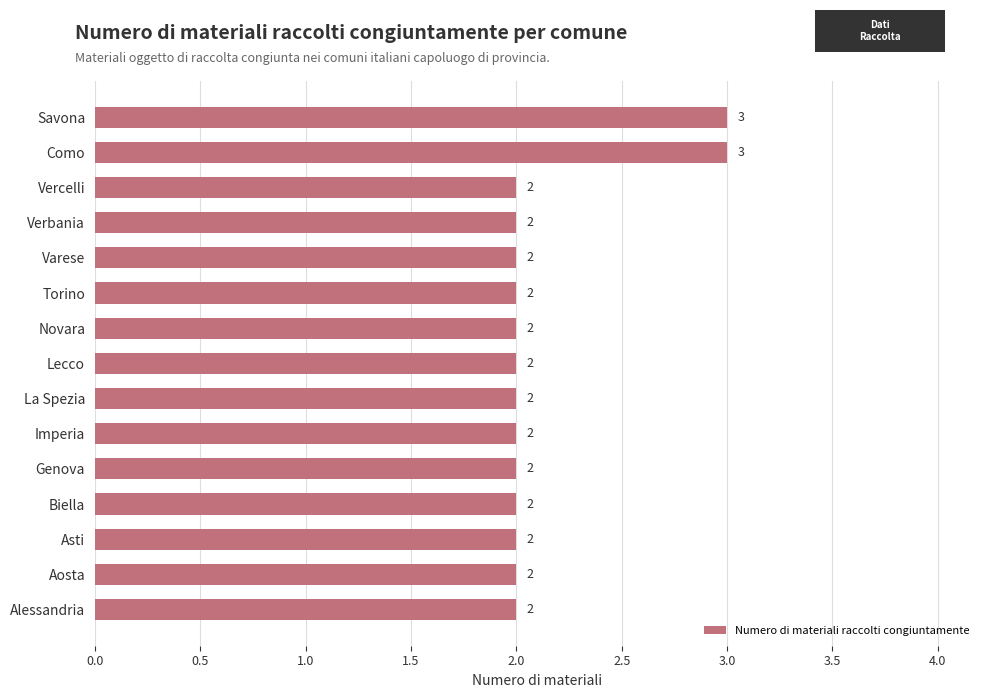

The chart shows a value of 2 at Verbania. True or false?

True